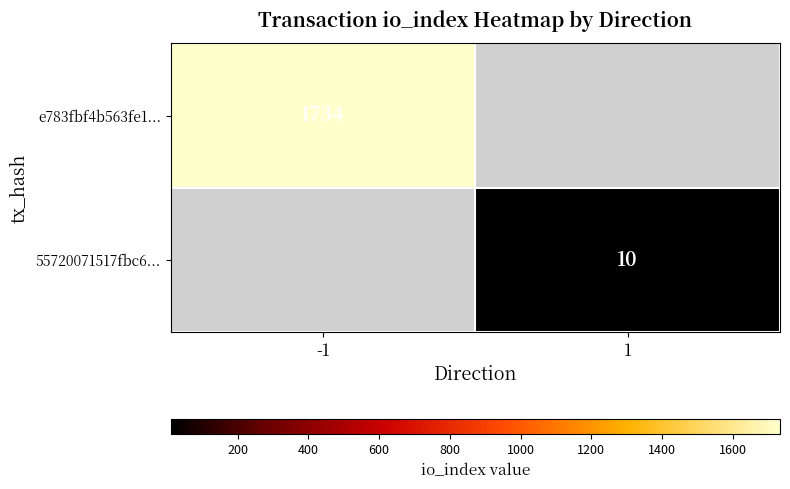

True or false: e783fbf4b563fe1... has a value of 1734 at -1.

True